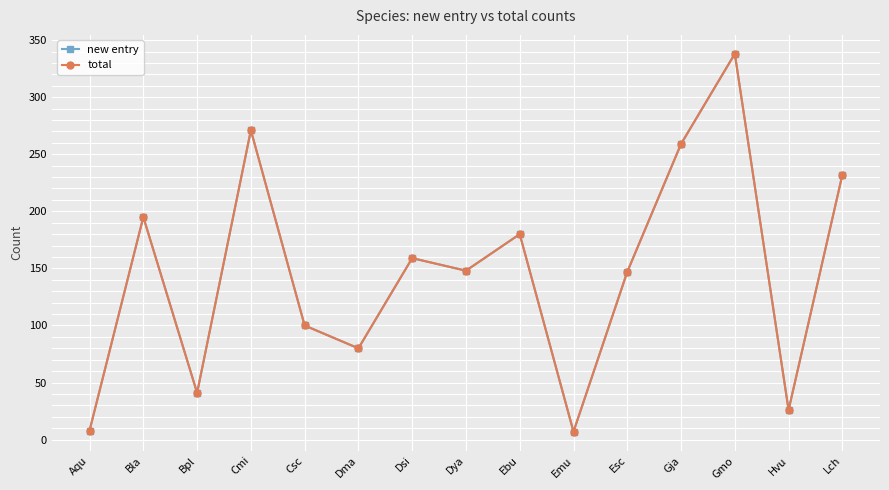

Reading left to right, list all the values displayed in this chart.

new entry: 8	195	41	271	100	80	159	148	180	7	147	259	338	26	232
total: 8	195	41	271	100	80	159	148	180	7	147	259	338	26	232